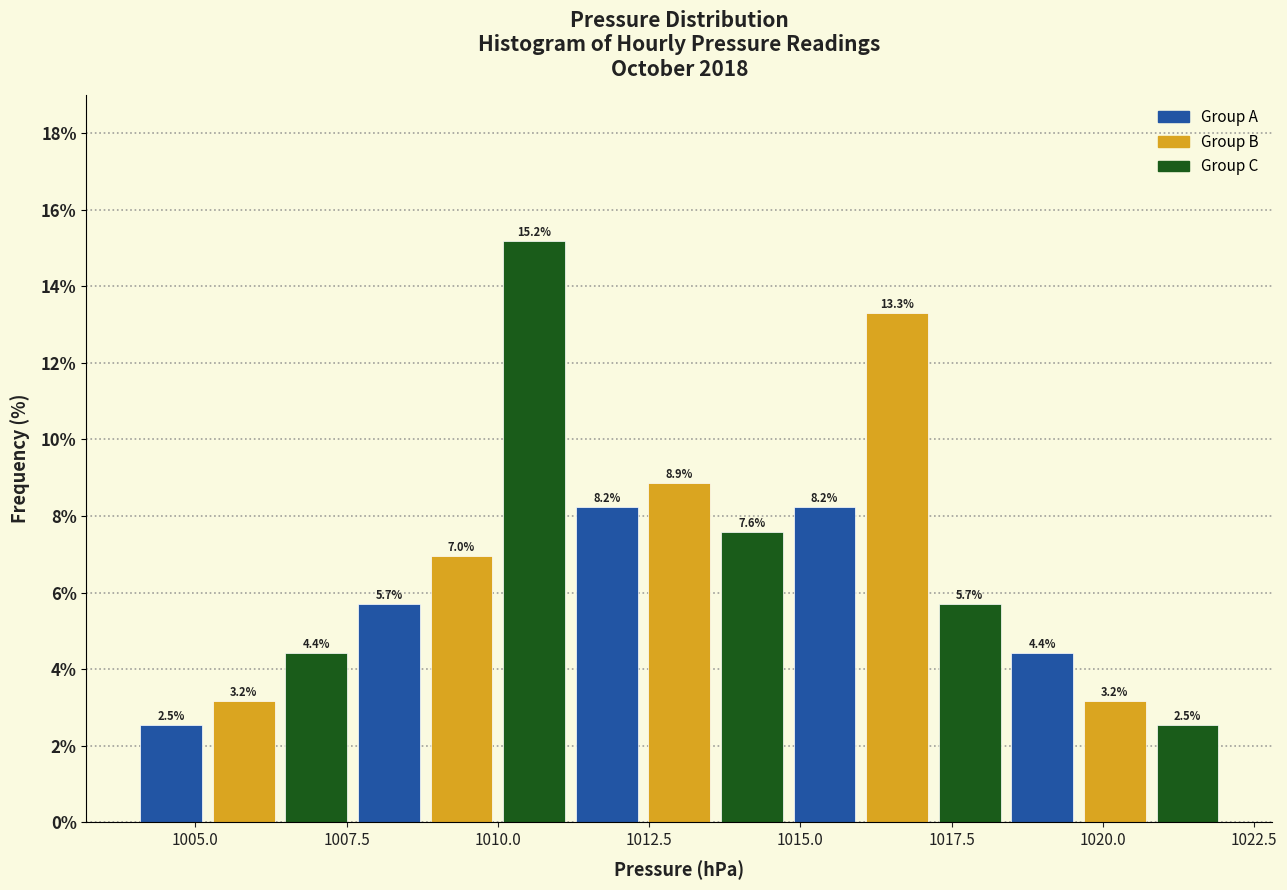

Around what value on the x-axis is the tallest bar? Give the approximate position of its centre, as read against the axis.

1010.5